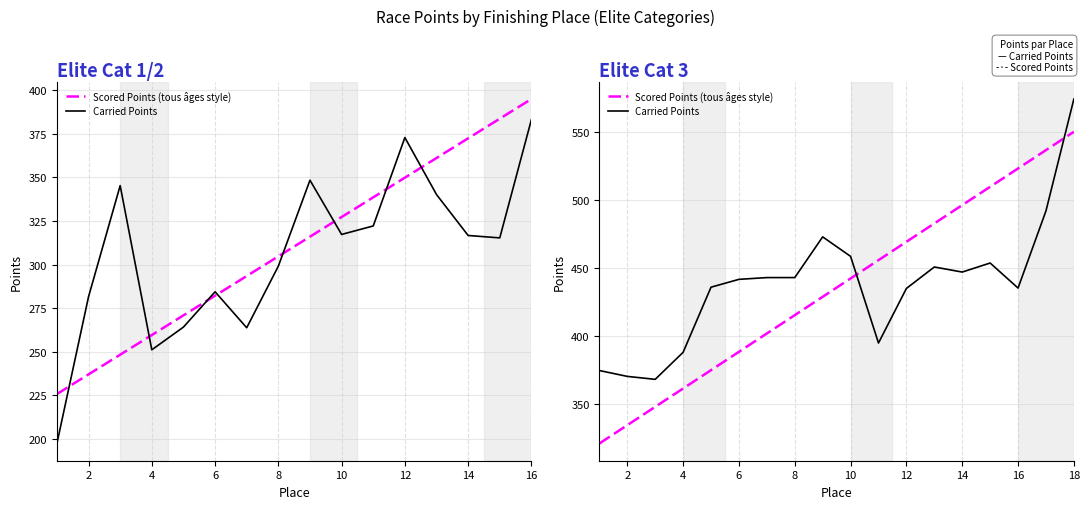

How many times do Carried Points and Scored Points (tous âges style) cross each other?

2